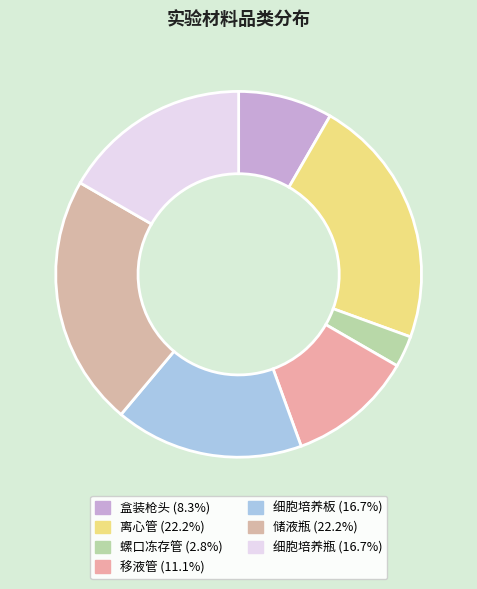

Approximately how many times larger is the value at 储液瓶 compared to 细胞培养板?

1.3